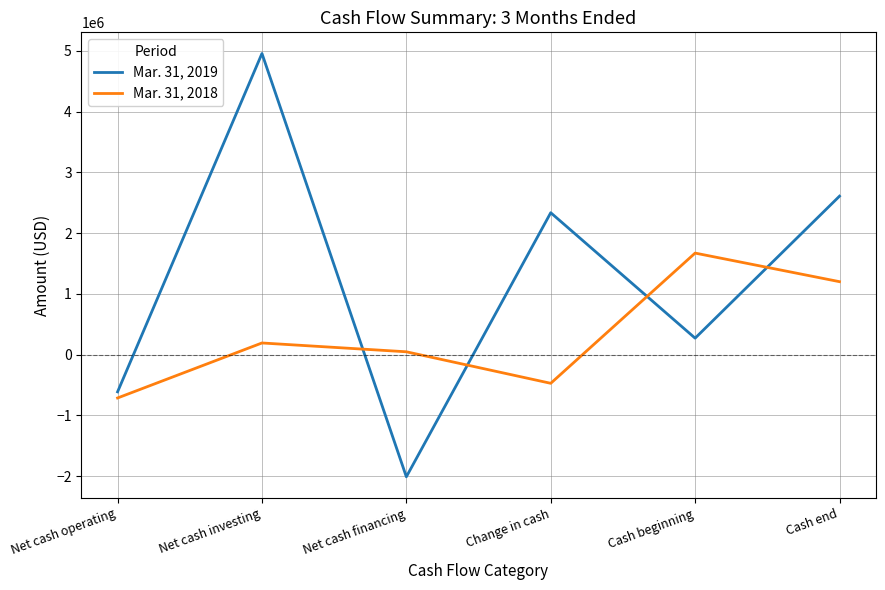

At which label is Mar. 31, 2019 closest to 1474443?

Change in cash